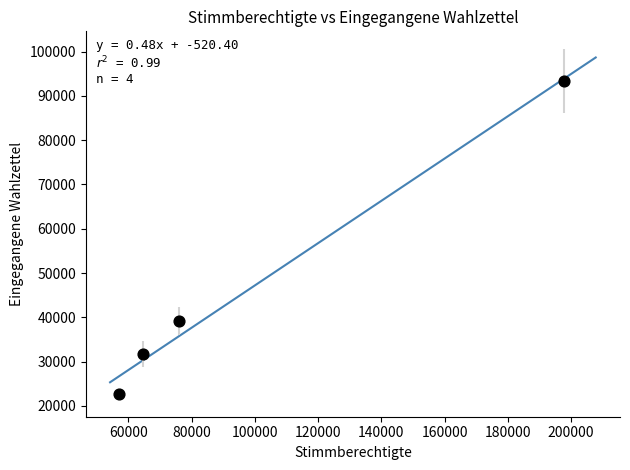

What Y value in the scatter plot is closest to 58029?

39150